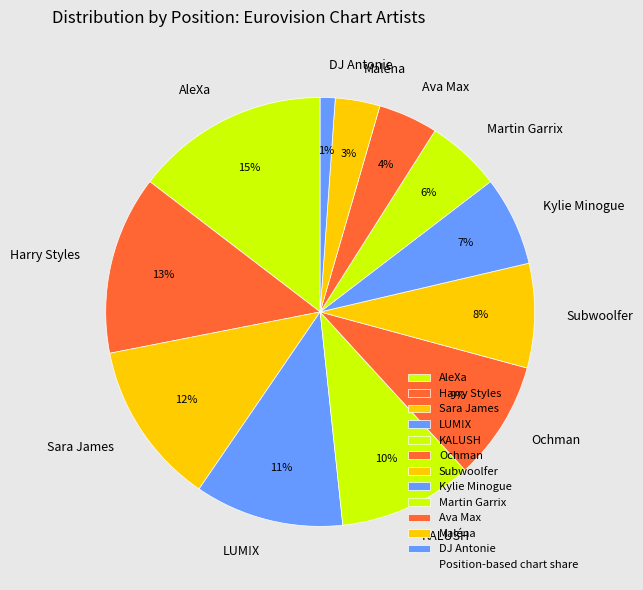

To the nearest percent, what is the combined percentage of Ochman and Subwoolfer?

17%